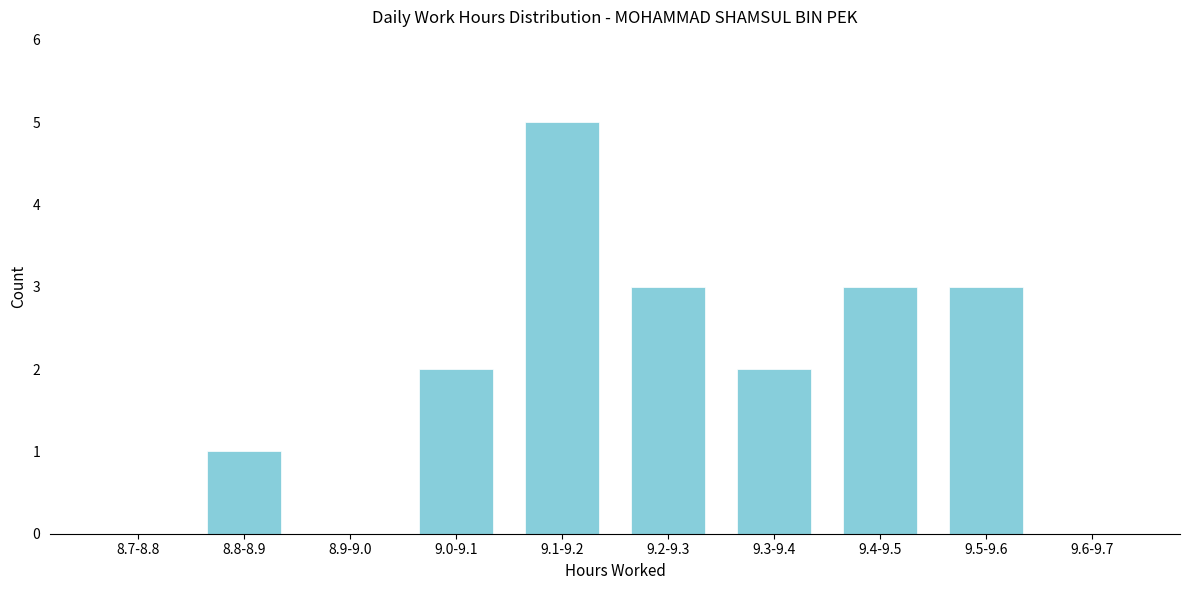

Reading right to left, transcribe all the data shown in this chart.

9.6-9.7=0	9.5-9.6=3	9.4-9.5=3	9.3-9.4=2	9.2-9.3=3	9.1-9.2=5	9.0-9.1=2	8.9-9.0=0	8.8-8.9=1	8.7-8.8=0